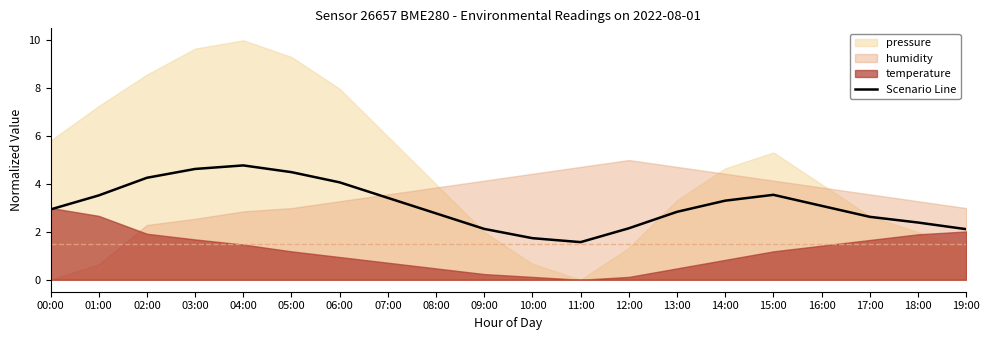

Which label corresponds to the largest value in the chart?

04:00